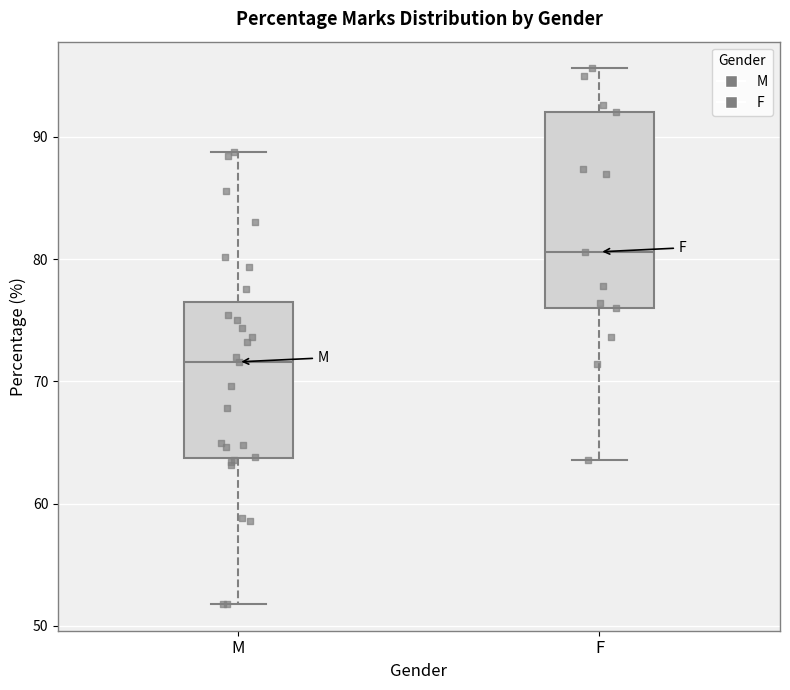

Reading left to right, transcribe this box plot: for each box, give where its median line is, the range the box spans, and where its two whiskers end, as read against the y-axis. The values are not printed on the chart, so give them approximately, as read against the axis.

M: median 72, box 64 to 77, whiskers 52 to 89
F: median 81, box 76 to 92, whiskers 64 to 96